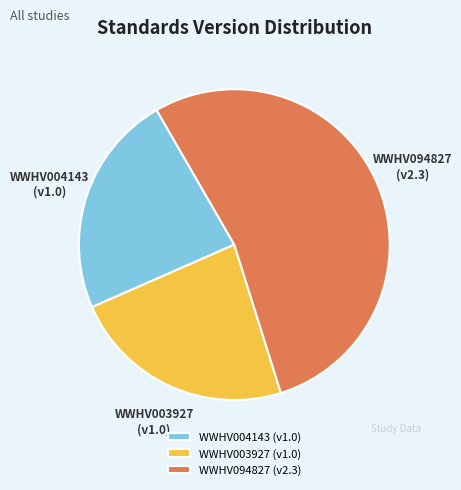

What is the largest slice in the pie chart?

WWHV094827